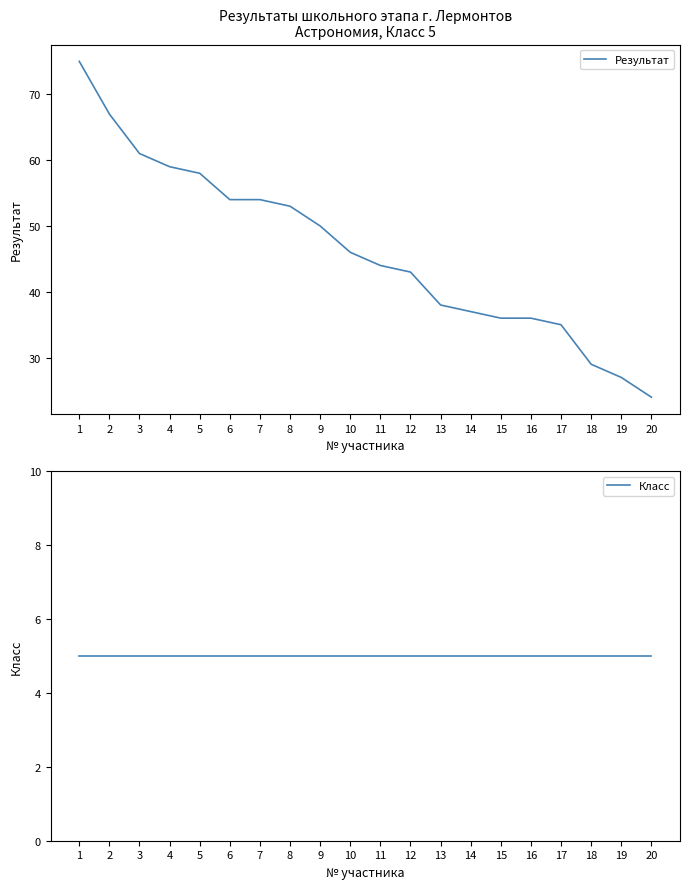

Which series has the largest range (max minus min)?

Результат